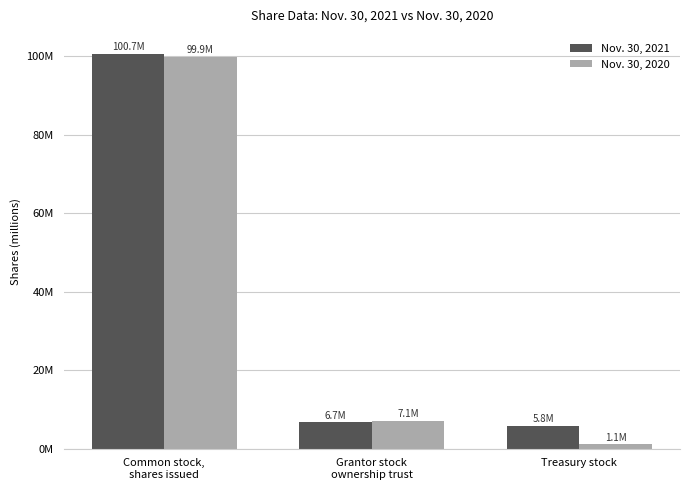

List the labels in order of Nov. 30, 2020 value, smallest first.

Treasury stock, Grantor stock
ownership trust, Common stock,
shares issued